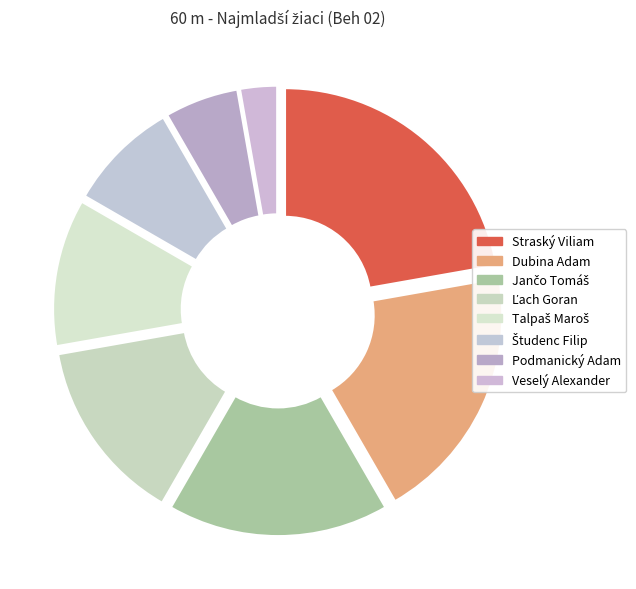

Count the number of slices in the pie.

8